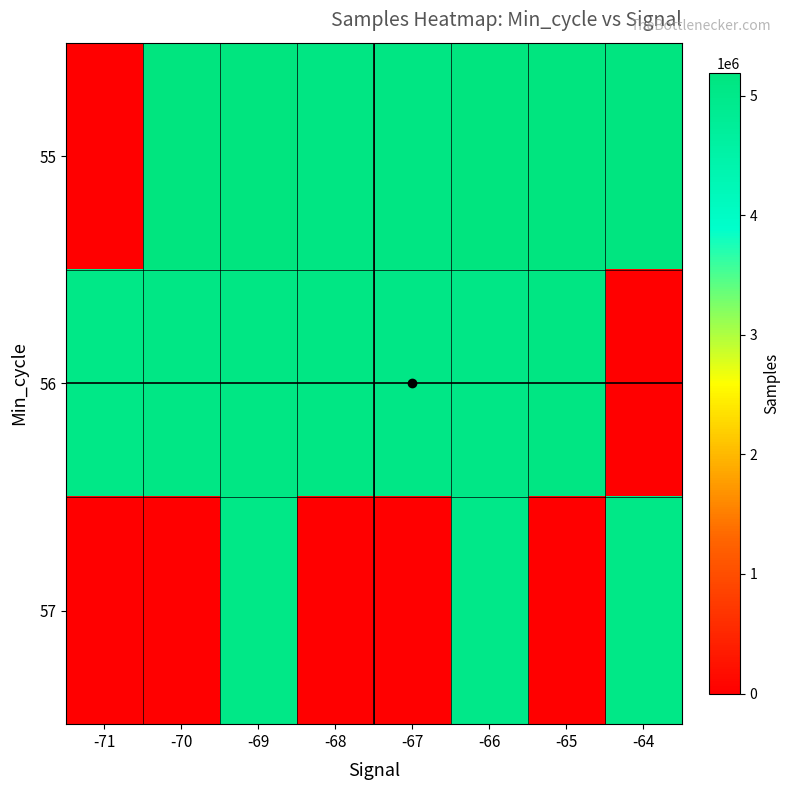

Which category has the highest value across all series?

-70